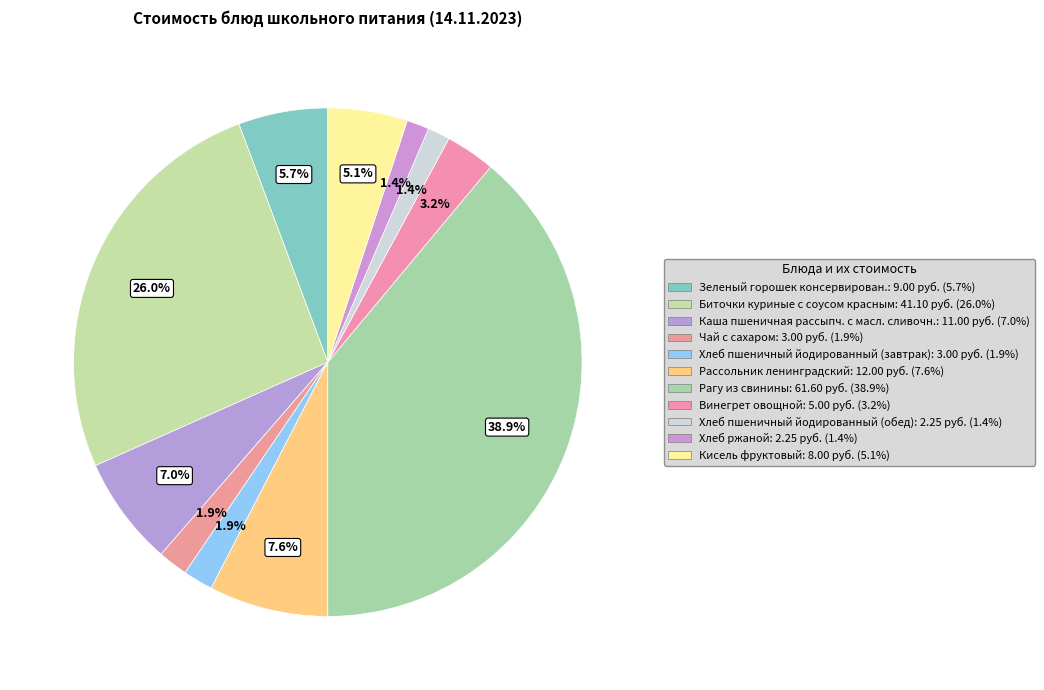

Rank the categories by value from highest to lowest.

Рагу из свинины, Биточки куриные с соусом красным, Рассольник ленинградский, Каша пшеничная рассыпч. с масл. сливочн., Зеленый горошек консервирован., Кисель фруктовый, Винегрет овощной, Чай с сахаром, Хлеб пшеничный йодированный (завтрак), Хлеб пшеничный йодированный (обед), Хлеб ржаной